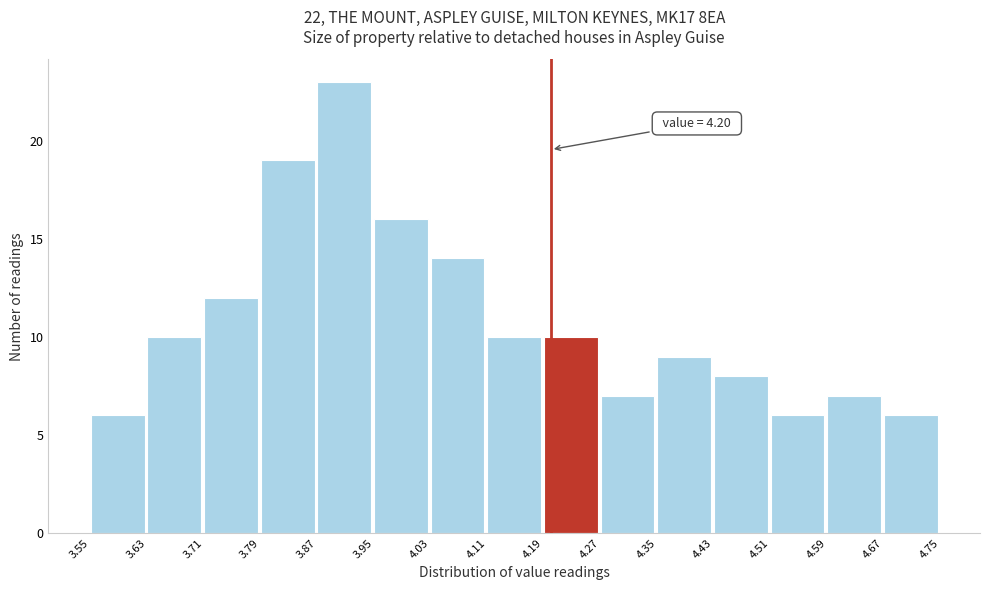

Which range on the x-axis has the tallest bar?

3.87 to 3.95